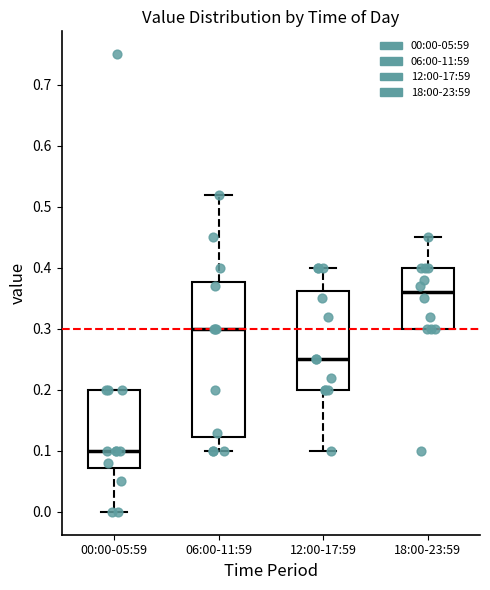

Reading left to right, read every box against the y-axis: the position of its median line, the range the box covers, and the ends of its whiskers. The values are not printed on the chart, so give them approximately, as read against the axis.

00:00-05:59: median 0.10, box 0.07 to 0.20, whiskers 0.00 to 0.20
06:00-11:59: median 0.30, box 0.12 to 0.38, whiskers 0.10 to 0.52
12:00-17:59: median 0.25, box 0.20 to 0.36, whiskers 0.10 to 0.40
18:00-23:59: median 0.36, box 0.30 to 0.40, whiskers 0.30 to 0.45